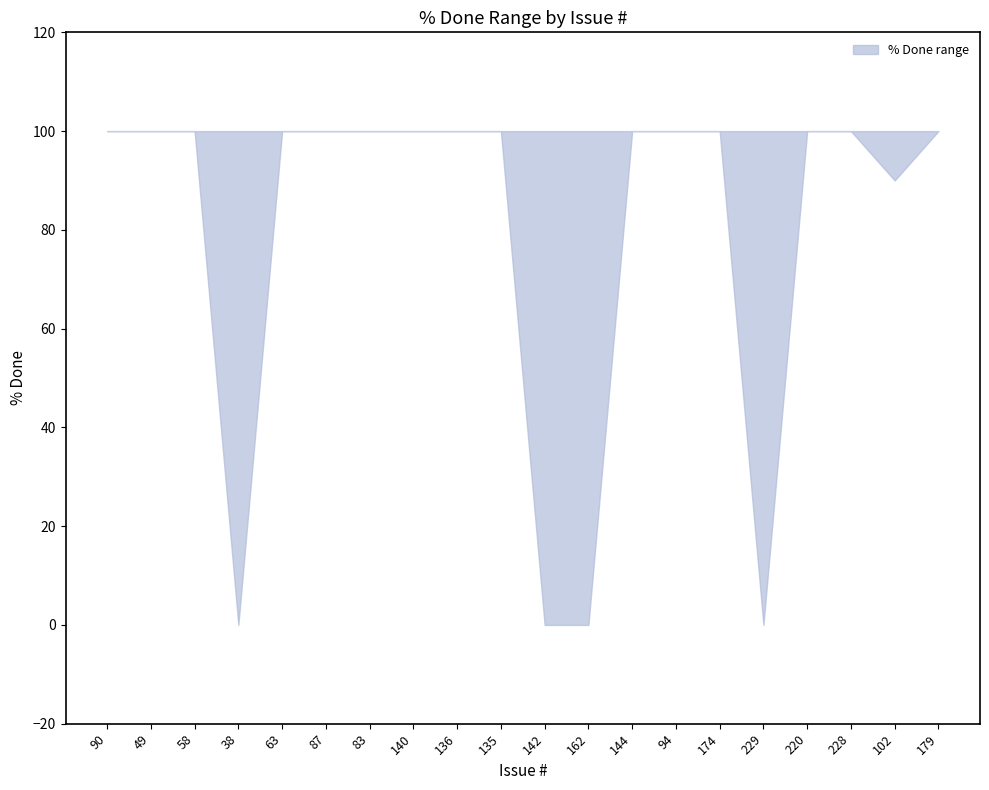

Rank the categories by lower value from highest to lowest.

90, 49, 58, 63, 87, 83, 140, 136, 135, 144, 94, 174, 220, 228, 179, 102, 38, 142, 162, 229